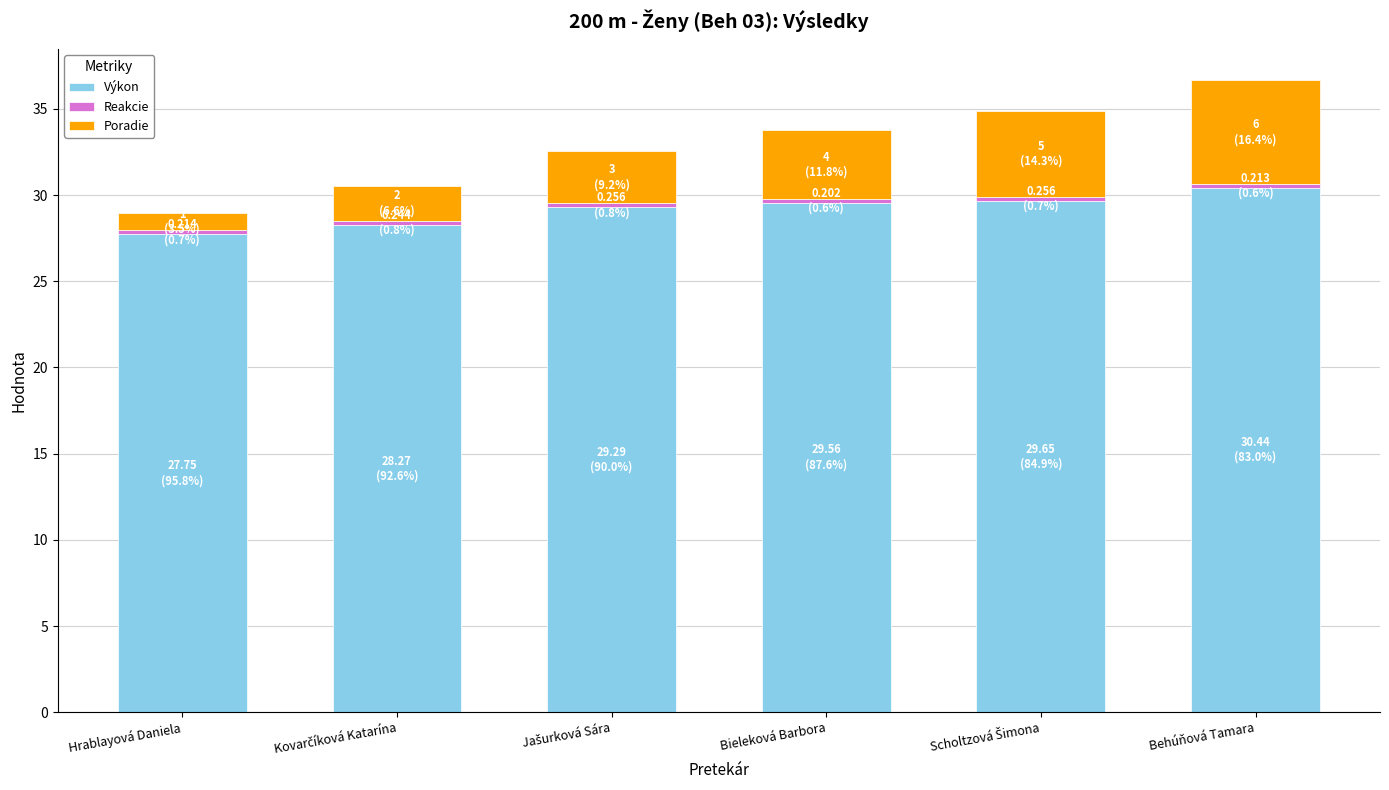

What is the difference between the maximum and minimum values in the Výkon series?

2.7